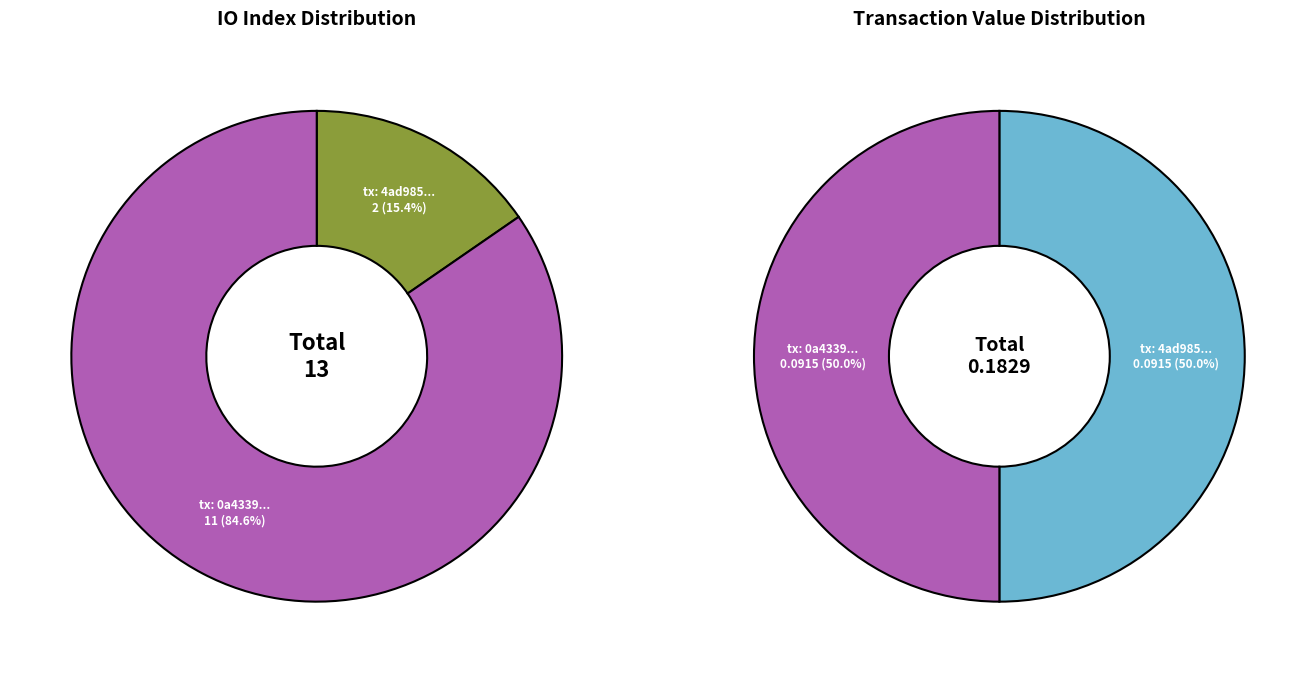

Do values_io_index and values_value together represent more than half of the pie?

Yes